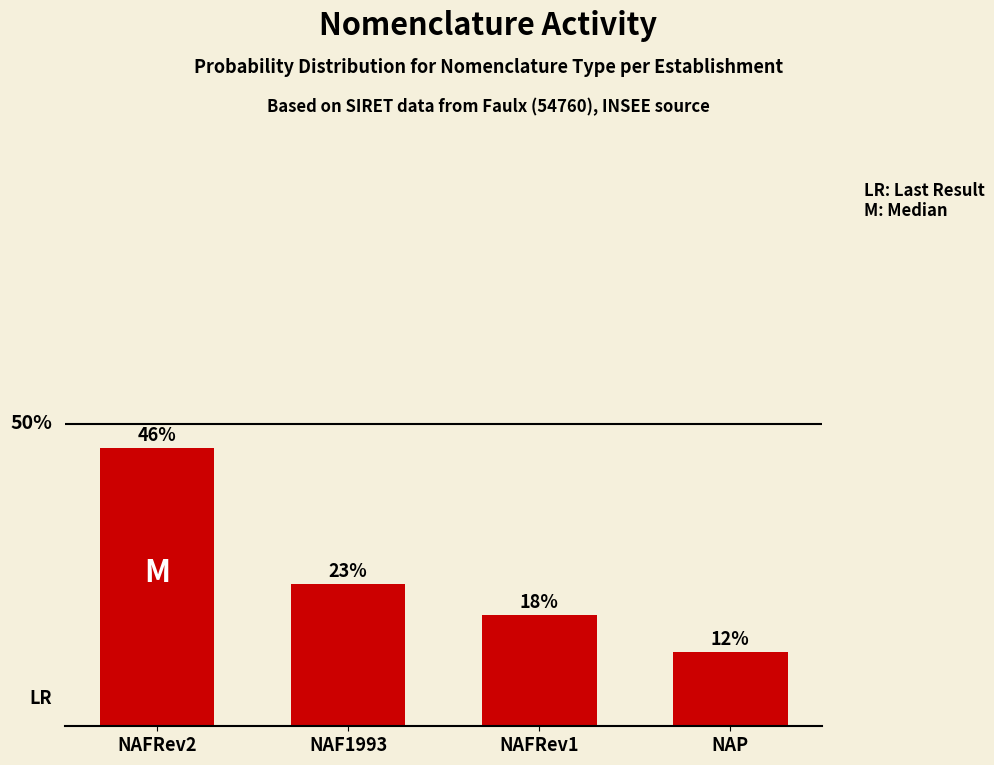

Does the chart contain any negative values?

No